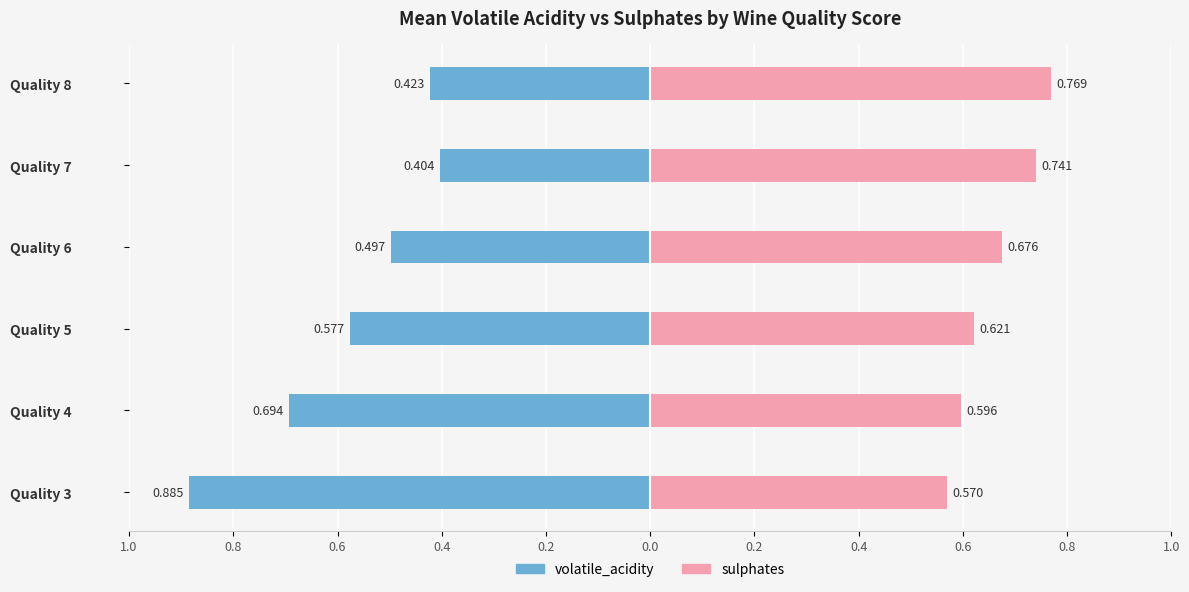

Between Quality 6 and Quality 3, which is larger?

Quality 6